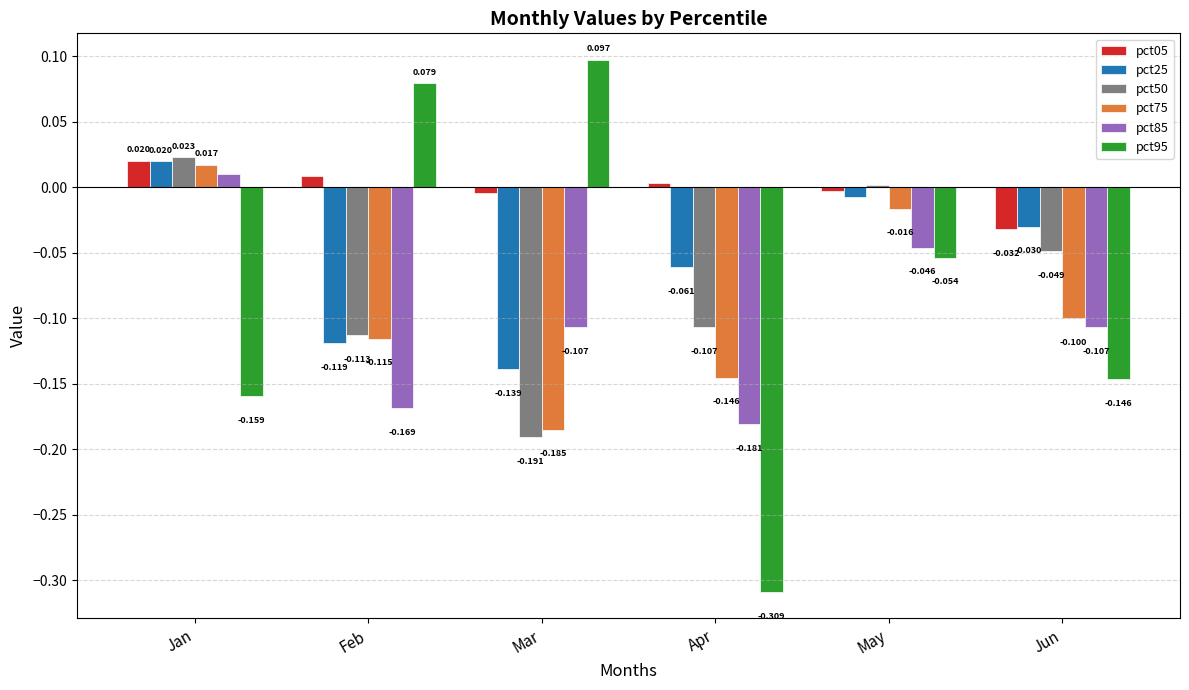

At how many categories does at least one series exceed 0?

5